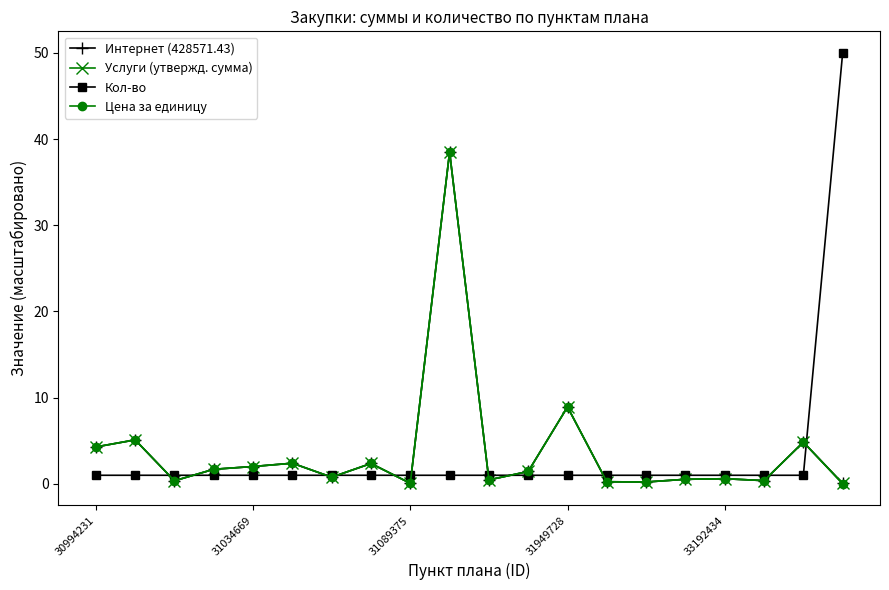

What is the label of the 3rd point from the right?

17